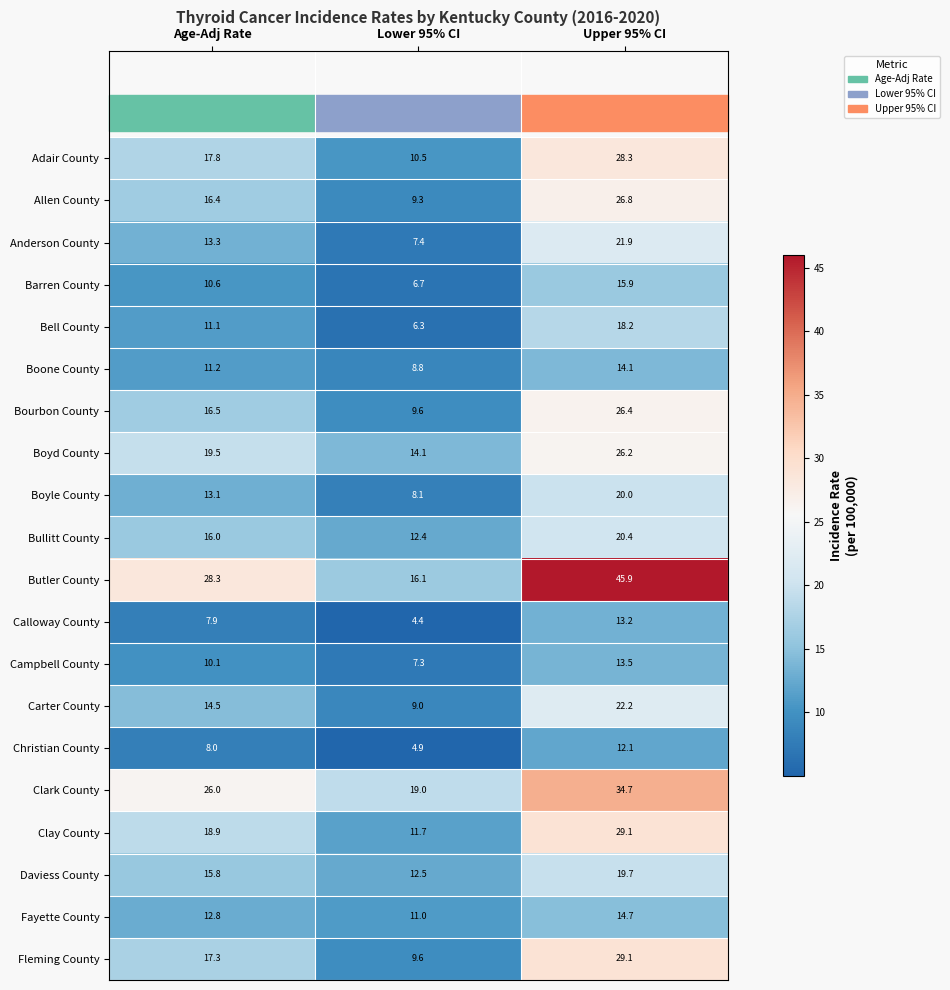

What value does the Fleming County series have at Age-Adj Rate?

17.3